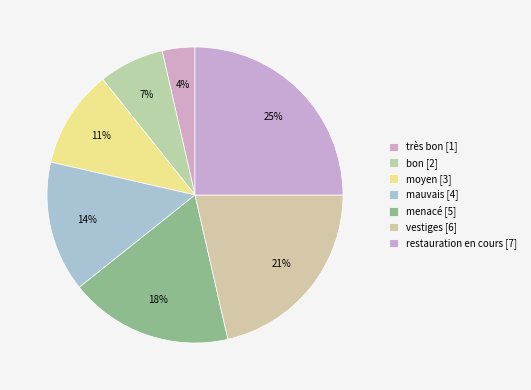

Which category has the biggest portion of the pie?

restauration en cours